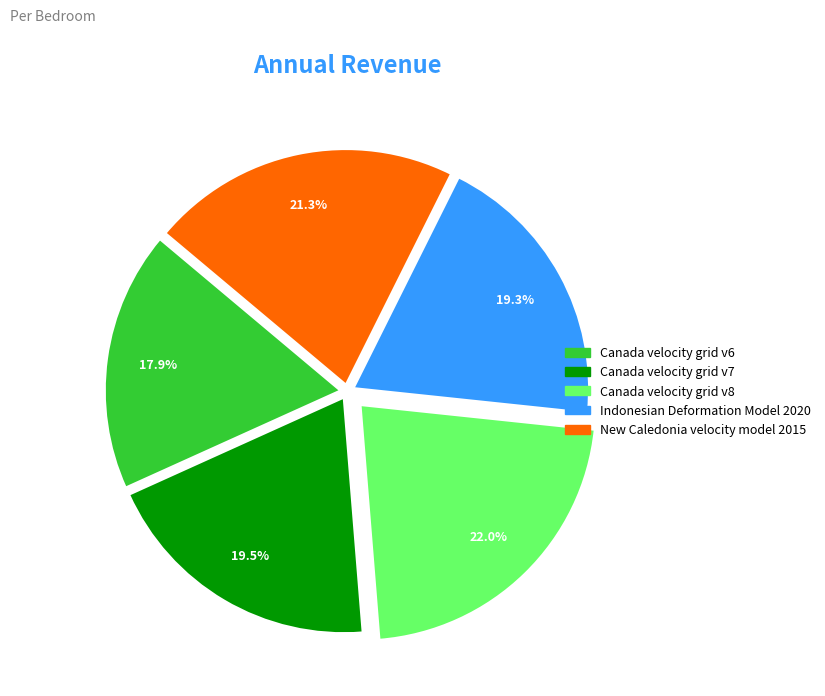

How much of the chart is everything except Canada velocity grid v7?

80.5%